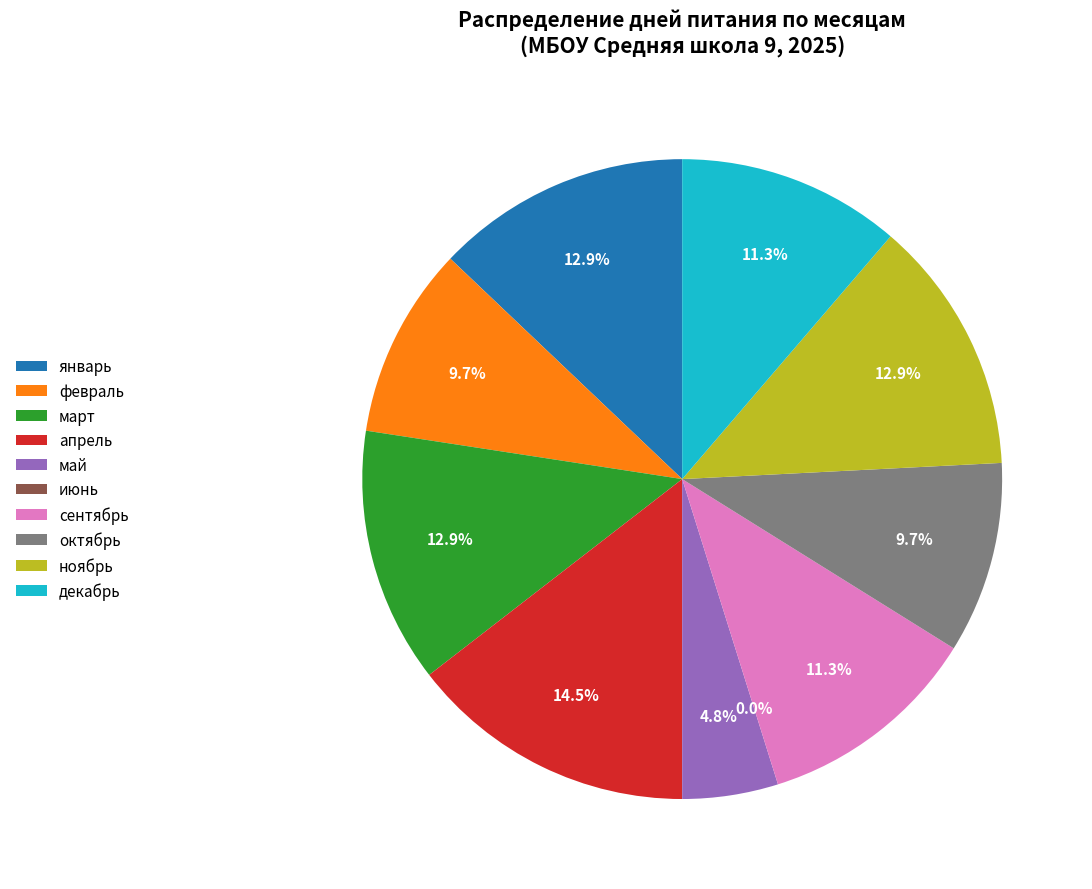

To the nearest percent, what is the difference between the largest and smallest slice percentages?

15%